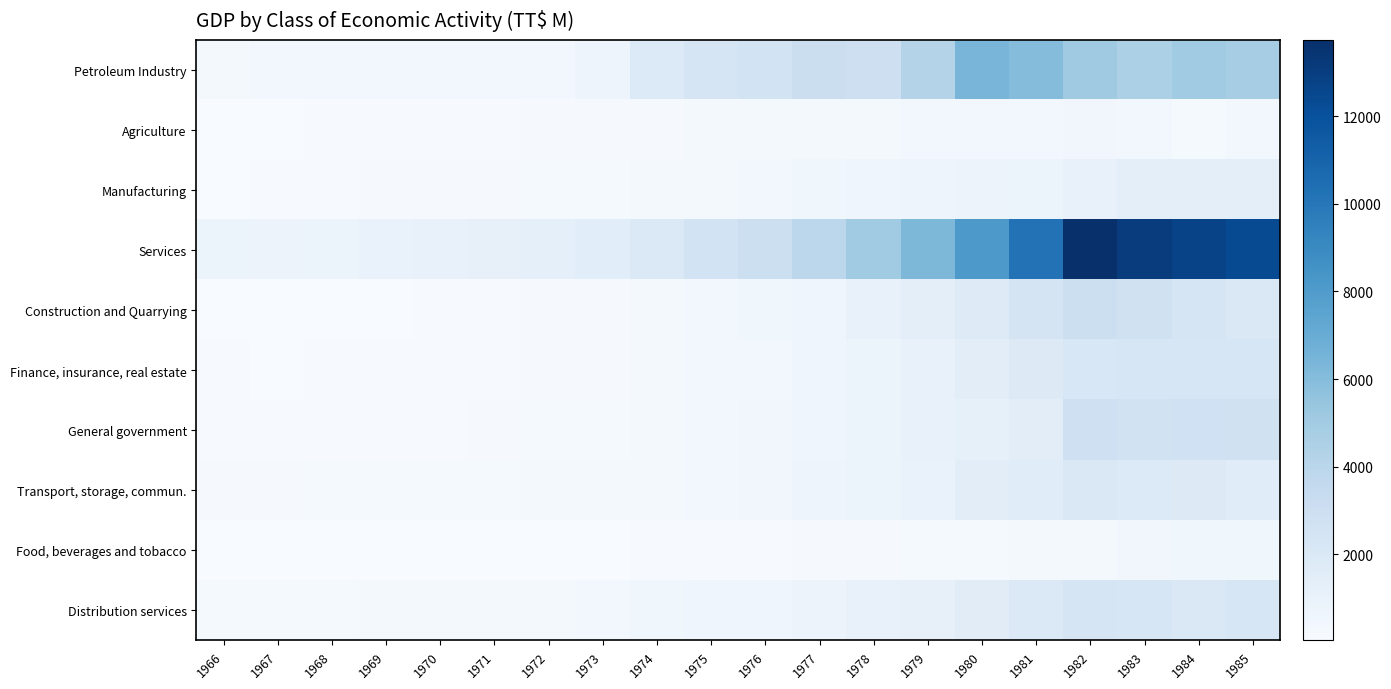

Which series has the largest range (max minus min)?

Services